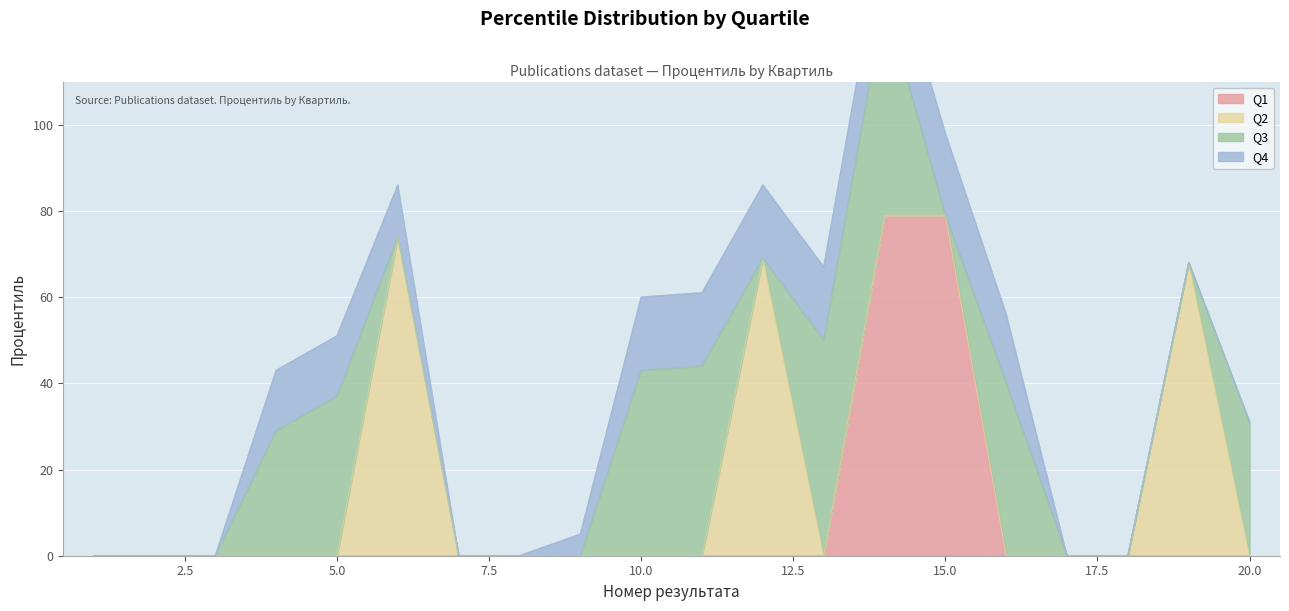

Which series ends up on top after the final intersection of Q3 and Q1?

Q3